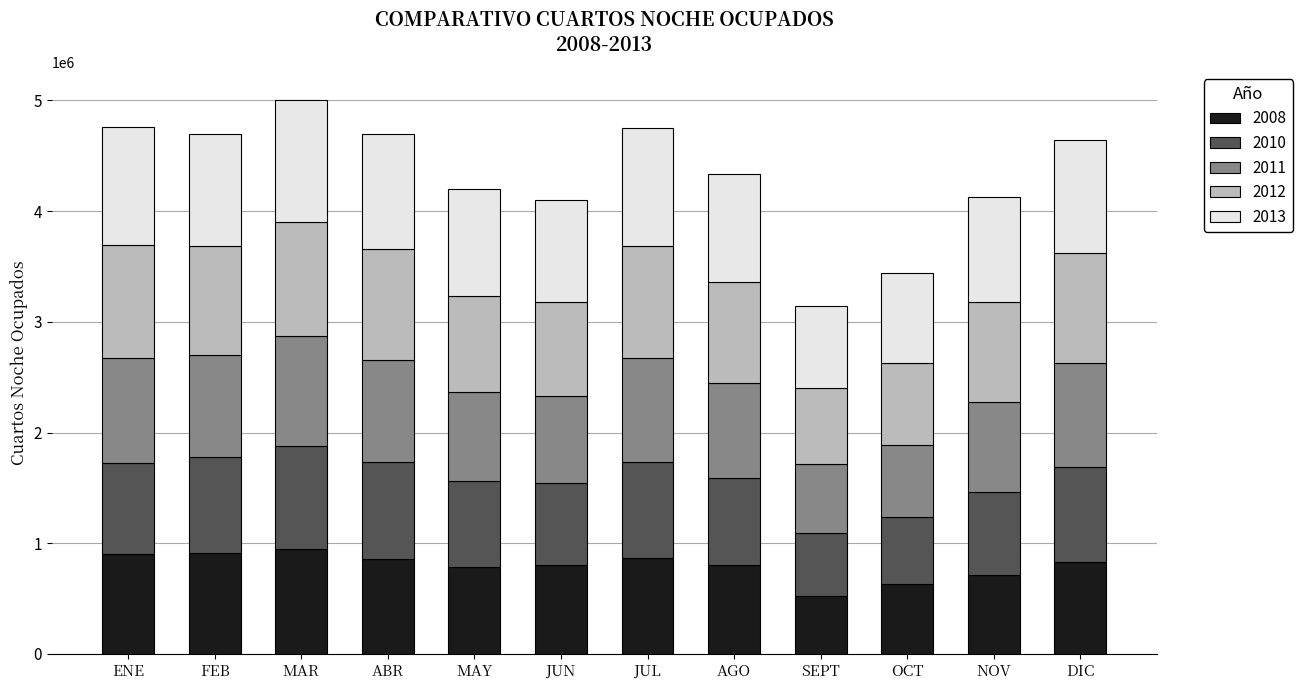

At which category is the sum across all series the highest?

MAR